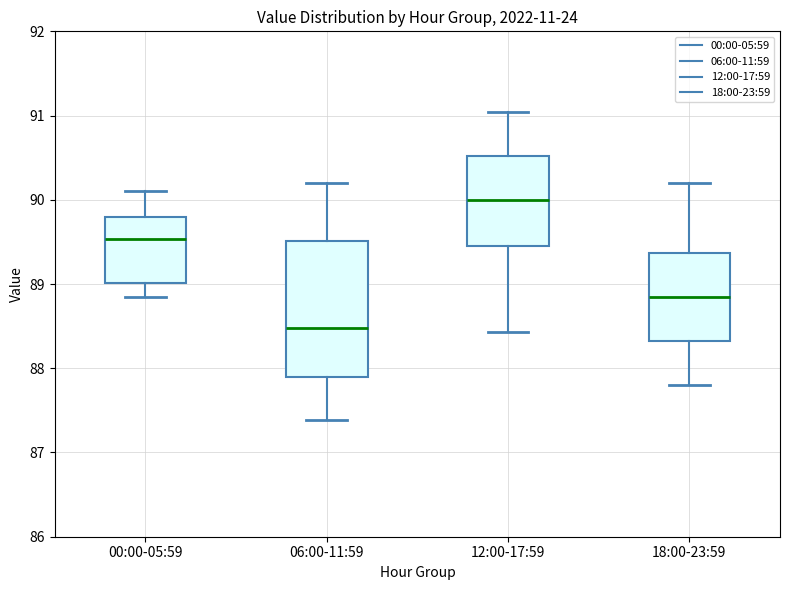

Which box has the highest median line?

12:00-17:59